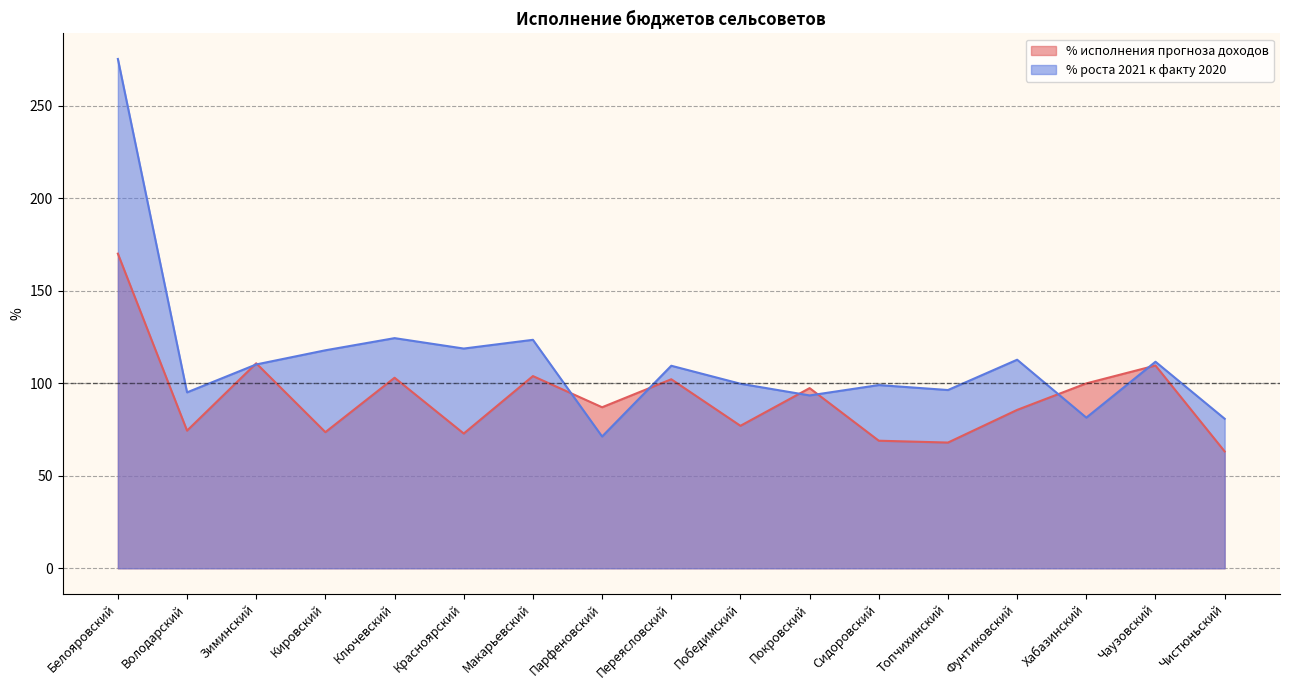

Between Макарьевский and Володарский, which is larger?

Макарьевский